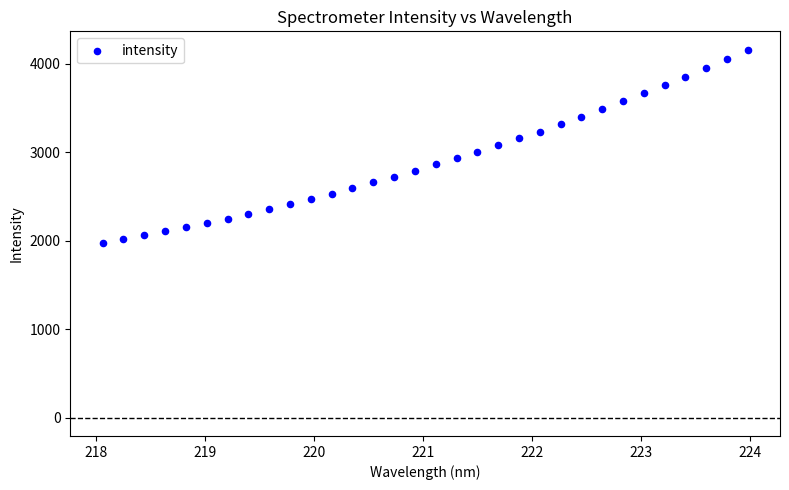

What is the range of Y values (max minus min)?

2181.6